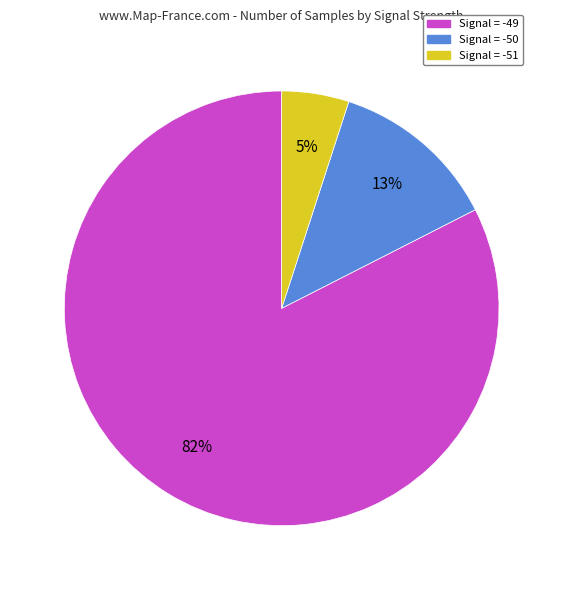

Which has a higher value, Signal = -49 or Signal = -50?

Signal = -49